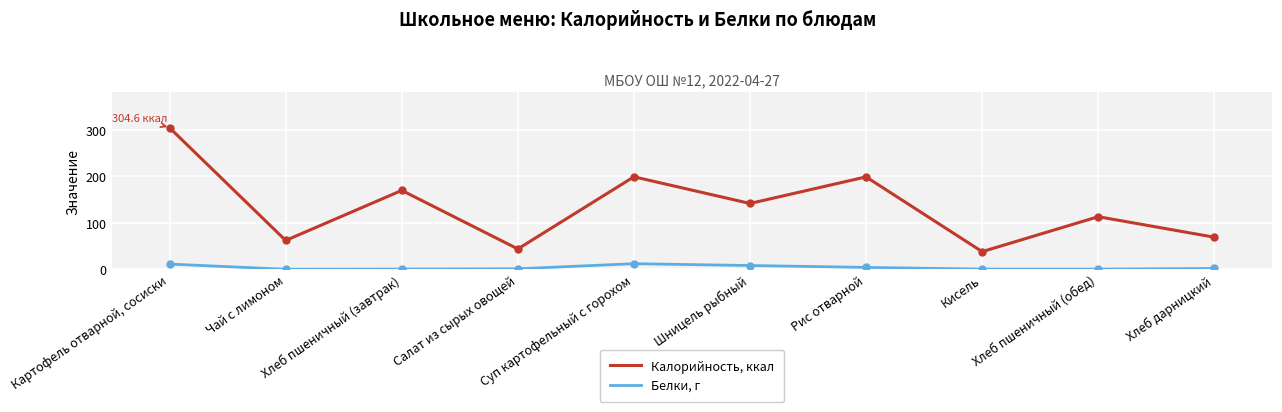

What is the greatest value displayed?

304.6